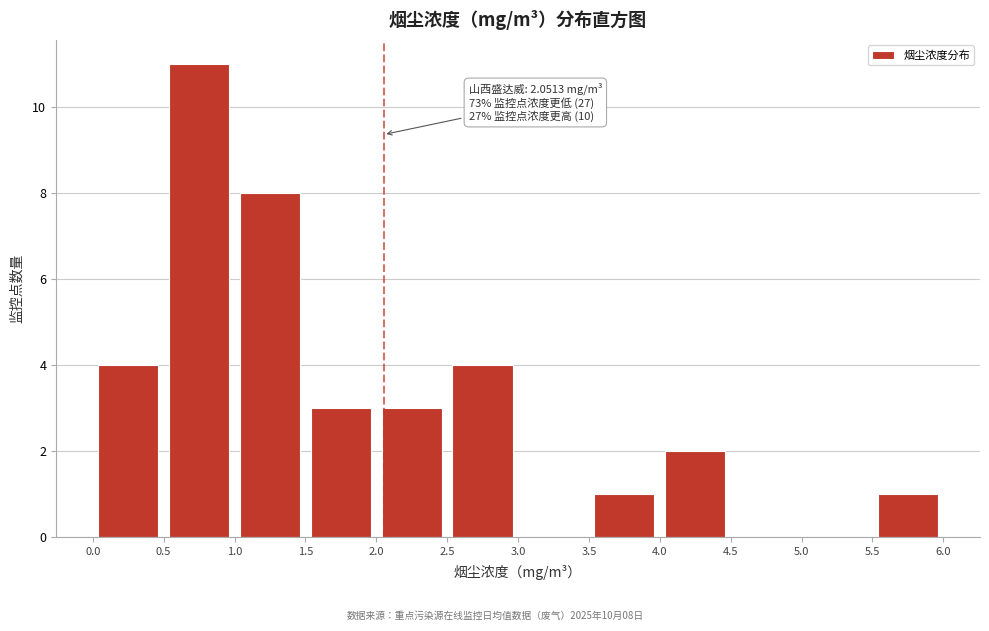

Over which range of the x-axis is the bar tallest?

0.5 to 1.0